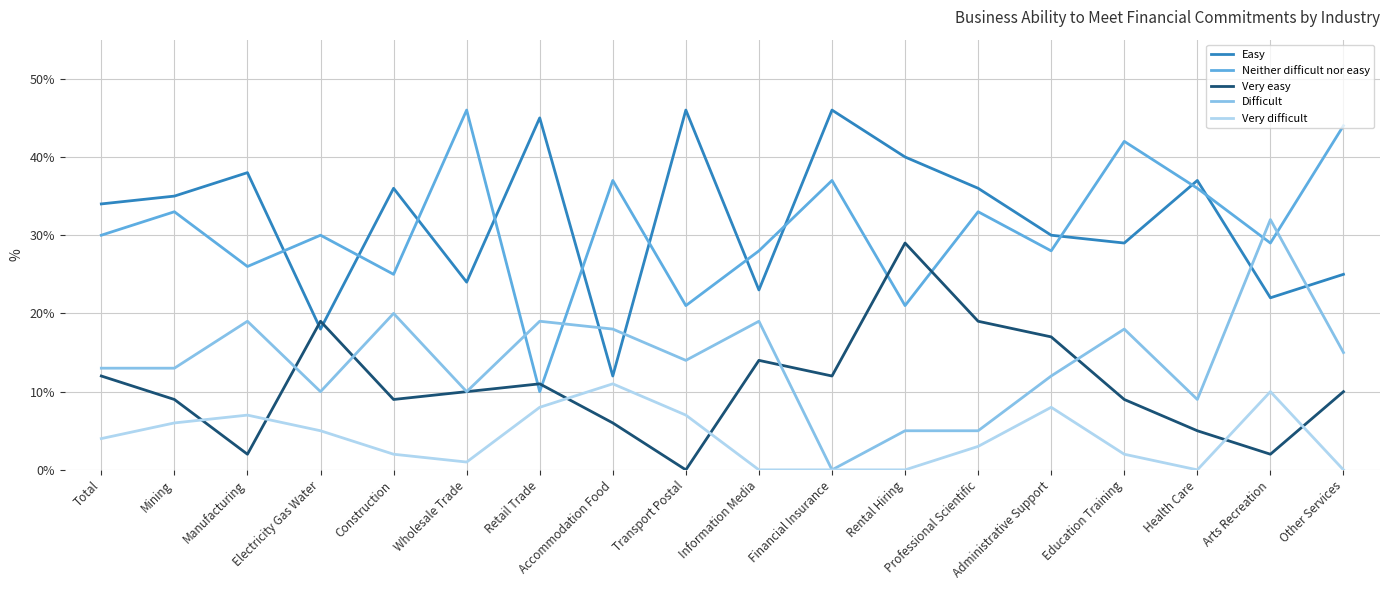

Reading left to right, extract all data points from this chart.

Easy: Total=34	Mining=35	Manufacturing=38	Electricity Gas Water=18	Construction=36	Wholesale Trade=24	Retail Trade=45	Accommodation Food=12	Transport Postal=46	Information Media=23	Financial Insurance=46	Rental Hiring=40	Professional Scientific=36	Administrative Support=30	Education Training=29	Health Care=37	Arts Recreation=22	Other Services=25
Neither difficult nor easy: Total=30	Mining=33	Manufacturing=26	Electricity Gas Water=30	Construction=25	Wholesale Trade=46	Retail Trade=10	Accommodation Food=37	Transport Postal=21	Information Media=28	Financial Insurance=37	Rental Hiring=21	Professional Scientific=33	Administrative Support=28	Education Training=42	Health Care=36	Arts Recreation=29	Other Services=44
Very easy: Total=12	Mining=9	Manufacturing=2	Electricity Gas Water=19	Construction=9	Wholesale Trade=10	Retail Trade=11	Accommodation Food=6	Transport Postal=0	Information Media=14	Financial Insurance=12	Rental Hiring=29	Professional Scientific=19	Administrative Support=17	Education Training=9	Health Care=5	Arts Recreation=2	Other Services=10
Difficult: Total=13	Mining=13	Manufacturing=19	Electricity Gas Water=10	Construction=20	Wholesale Trade=10	Retail Trade=19	Accommodation Food=18	Transport Postal=14	Information Media=19	Financial Insurance=0	Rental Hiring=5	Professional Scientific=5	Administrative Support=12	Education Training=18	Health Care=9	Arts Recreation=32	Other Services=15
Very difficult: Total=4	Mining=6	Manufacturing=7	Electricity Gas Water=5	Construction=2	Wholesale Trade=1	Retail Trade=8	Accommodation Food=11	Transport Postal=7	Information Media=0	Financial Insurance=0	Rental Hiring=0	Professional Scientific=3	Administrative Support=8	Education Training=2	Health Care=0	Arts Recreation=10	Other Services=0